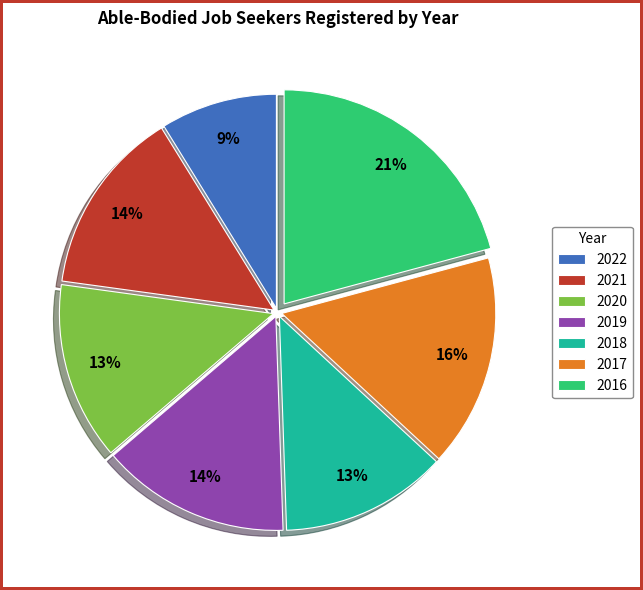

True or false: 2019 accounts for 7% of the total.

False